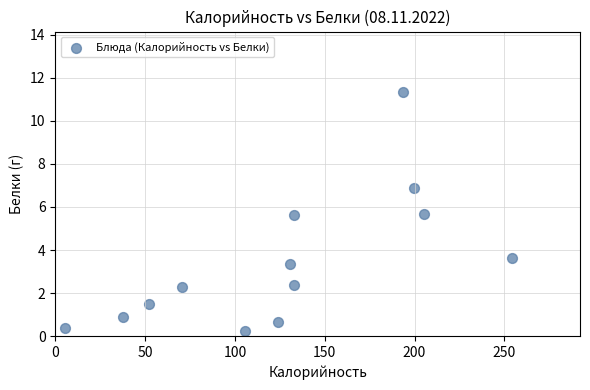

What is the range of X values (max minus min)?

248.6